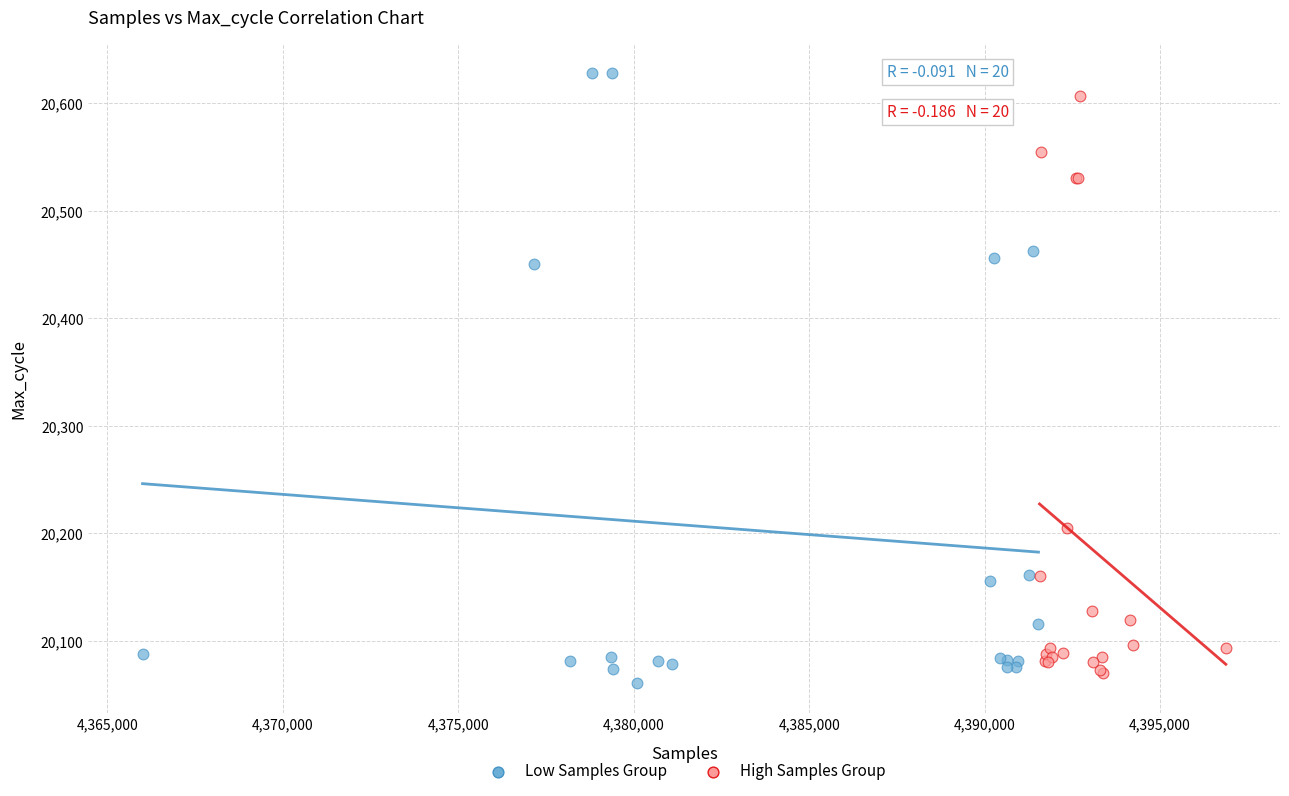

Which series has the largest Y range (max minus min)?

Low Samples Group